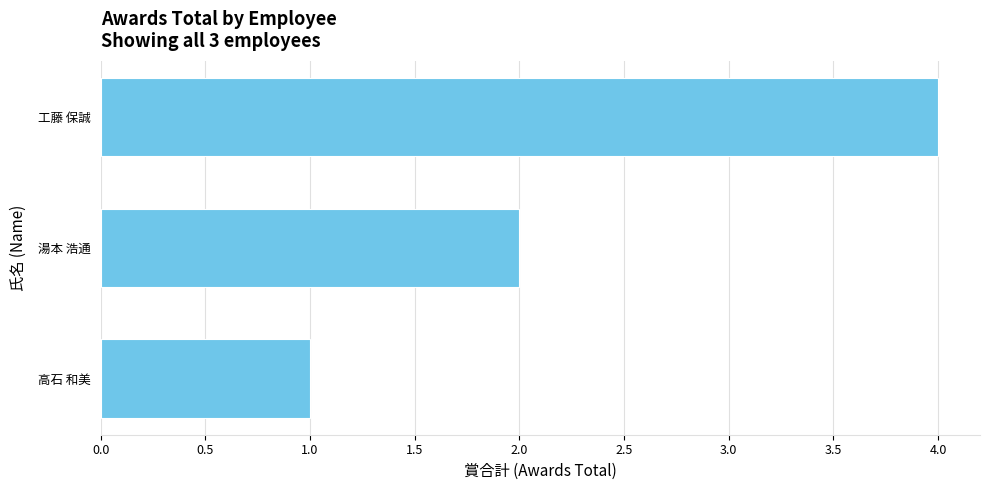

True or false: the data shows 1 at 湯本 浩通.

False